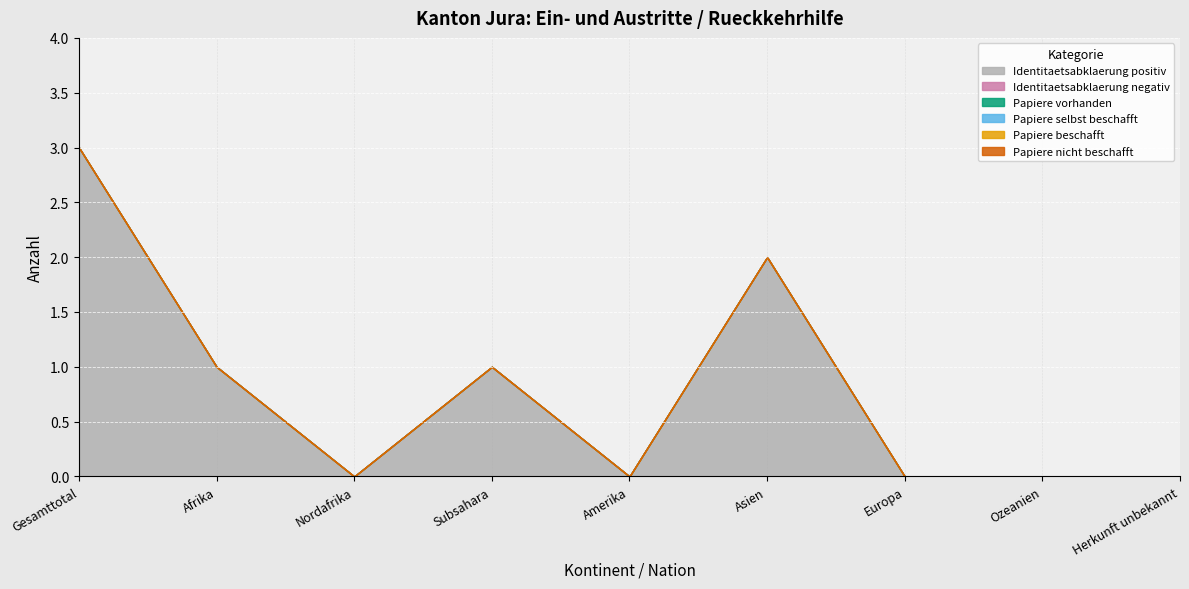

The value of Papiere beschafft at Ozeanien is 0. True or false?

True